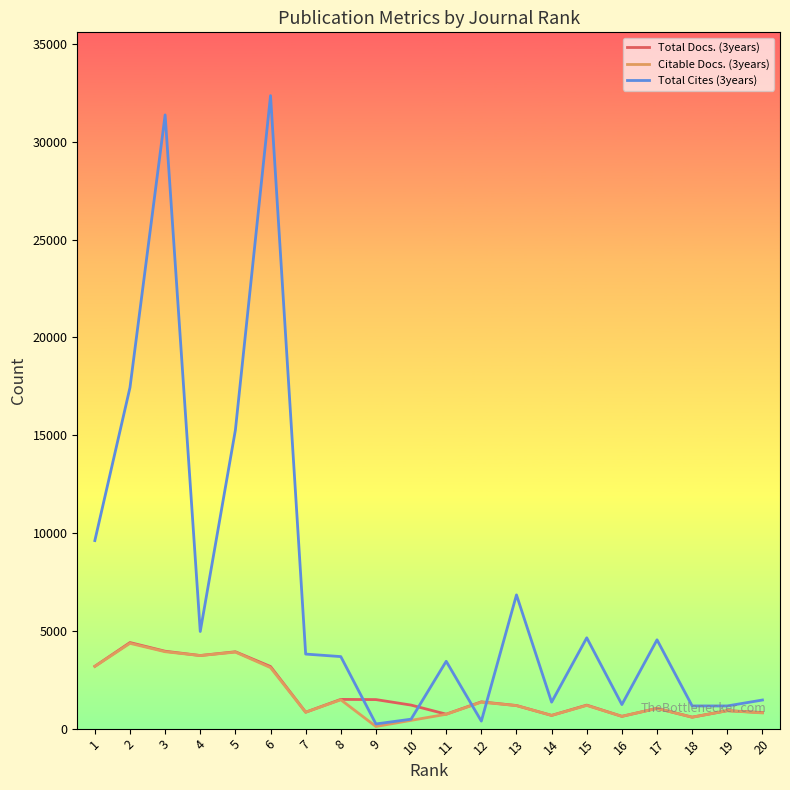

At which label does Citable Docs. (3years) reach its minimum?

9